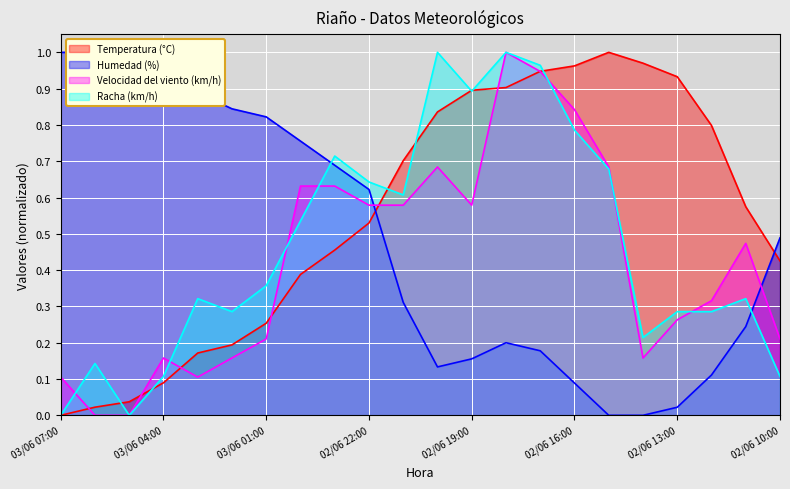

Reading right to left, list all the values displayed in this chart.

Temperatura (°C): 02/06 10:00=0.4	02/06 11:00=0.6	02/06 12:00=0.8	02/06 13:00=0.9	02/06 14:00=1.0	02/06 15:00=1.0	02/06 16:00=1.0	02/06 17:00=0.9	02/06 18:00=0.9	02/06 19:00=0.9	02/06 20:00=0.8	02/06 21:00=0.7	02/06 22:00=0.5	02/06 23:00=0.5	03/06 00:00=0.4	03/06 01:00=0.3	03/06 02:00=0.2	03/06 03:00=0.2	03/06 04:00=0.1	03/06 05:00=0.0	03/06 06:00=0.0	03/06 07:00=0.0
Humedad (%): 02/06 10:00=0.5	02/06 11:00=0.2	02/06 12:00=0.1	02/06 13:00=0.0	02/06 14:00=0.0	02/06 15:00=0.0	02/06 16:00=0.1	02/06 17:00=0.2	02/06 18:00=0.2	02/06 19:00=0.2	02/06 20:00=0.1	02/06 21:00=0.3	02/06 22:00=0.6	02/06 23:00=0.7	03/06 00:00=0.8	03/06 01:00=0.8	03/06 02:00=0.8	03/06 03:00=0.9	03/06 04:00=0.9	03/06 05:00=1.0	03/06 06:00=1.0	03/06 07:00=1.0
Velocidad del viento (km/h): 02/06 10:00=0.2	02/06 11:00=0.5	02/06 12:00=0.3	02/06 13:00=0.3	02/06 14:00=0.2	02/06 15:00=0.7	02/06 16:00=0.8	02/06 17:00=0.9	02/06 18:00=1.0	02/06 19:00=0.6	02/06 20:00=0.7	02/06 21:00=0.6	02/06 22:00=0.6	02/06 23:00=0.6	03/06 00:00=0.6	03/06 01:00=0.2	03/06 02:00=0.2	03/06 03:00=0.1	03/06 04:00=0.2	03/06 05:00=0.0	03/06 06:00=0.0	03/06 07:00=0.1
Racha (km/h): 02/06 10:00=0.1	02/06 11:00=0.3	02/06 12:00=0.3	02/06 13:00=0.3	02/06 14:00=0.2	02/06 15:00=0.7	02/06 16:00=0.8	02/06 17:00=1.0	02/06 18:00=1.0	02/06 19:00=0.9	02/06 20:00=1.0	02/06 21:00=0.6	02/06 22:00=0.6	02/06 23:00=0.7	03/06 00:00=0.5	03/06 01:00=0.4	03/06 02:00=0.3	03/06 03:00=0.3	03/06 04:00=0.1	03/06 05:00=0.0	03/06 06:00=0.1	03/06 07:00=0.0